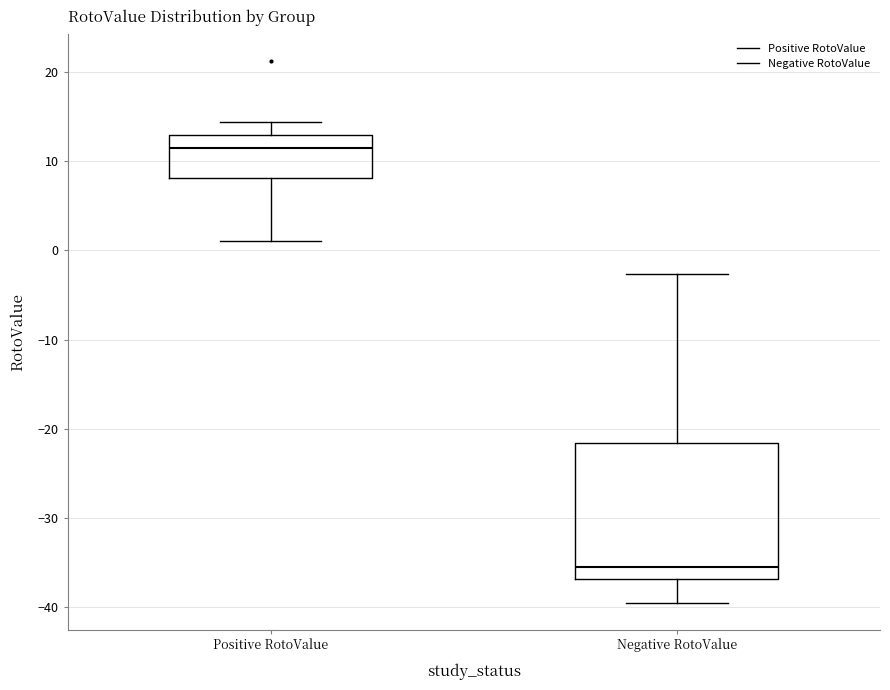

Reading left to right, read every box against the y-axis: the position of its median line, the range the box covers, and the ends of its whiskers. The values are not printed on the chart, so give them approximately, as read against the axis.

Positive RotoValue: median 11, box 8 to 13, whiskers 1 to 14
Negative RotoValue: median -36, box -37 to -22, whiskers -39 to -3